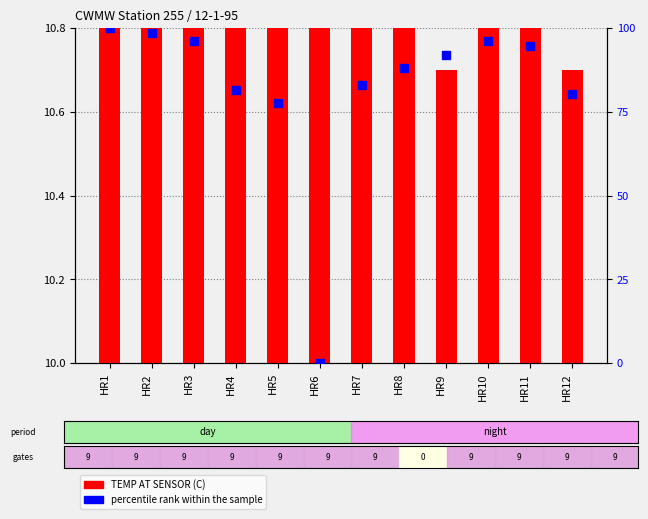

At which category is the sum across all series the highest?

HR1